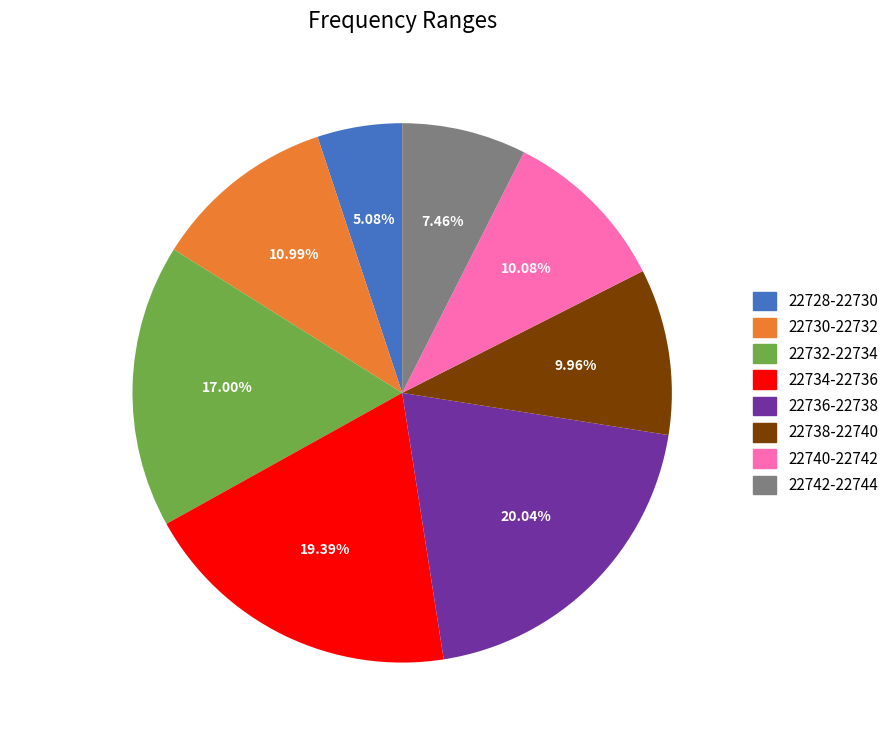

What portion of the pie excludes 22732-22734?

83.0%